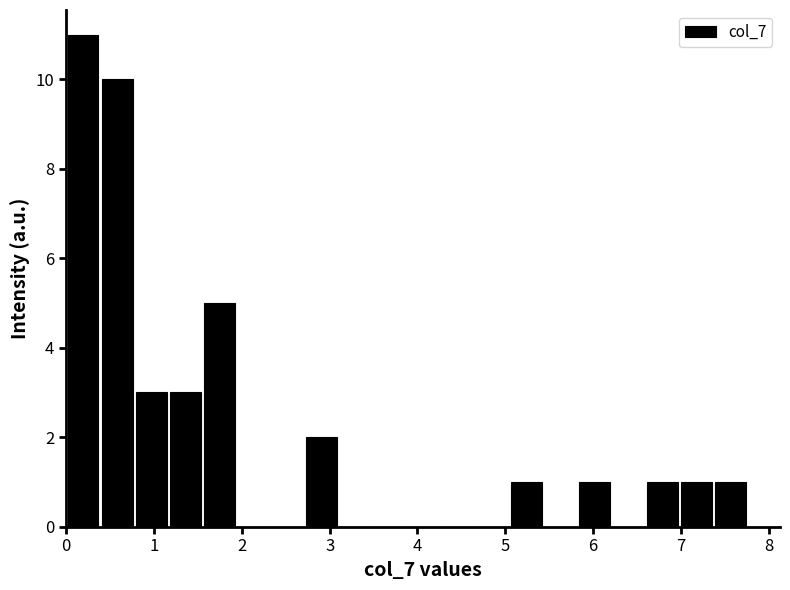

Read against the x-axis, roughly where is the centre of the tallest bar?

0.2